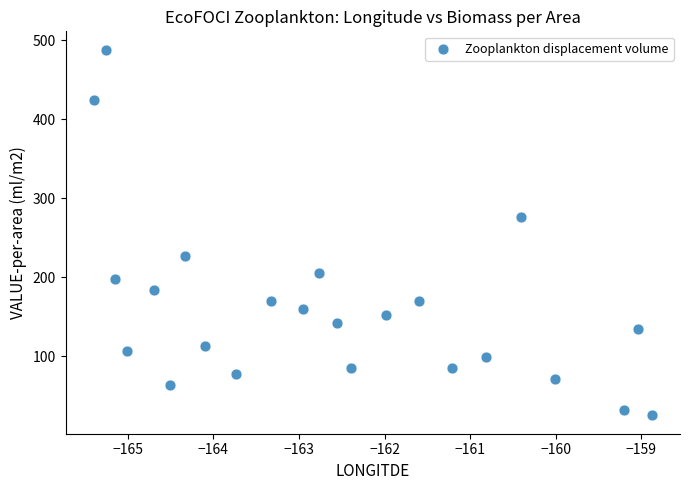

What Y value in the scatter plot is closest to 256?

276.0